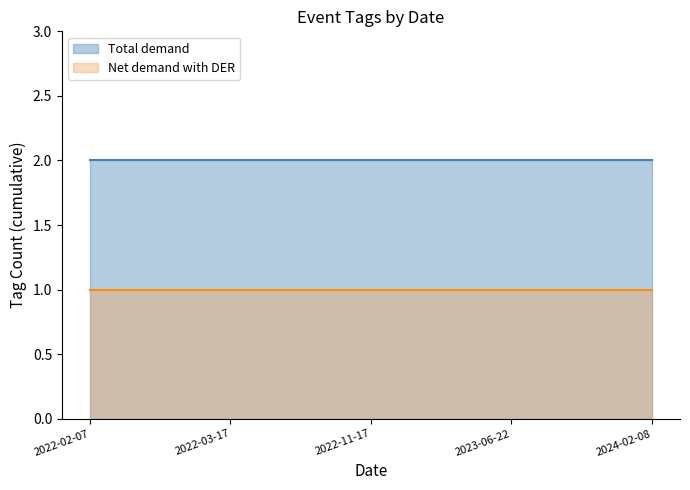

True or false: Net demand with DER and Total demand intersect in this chart.

False